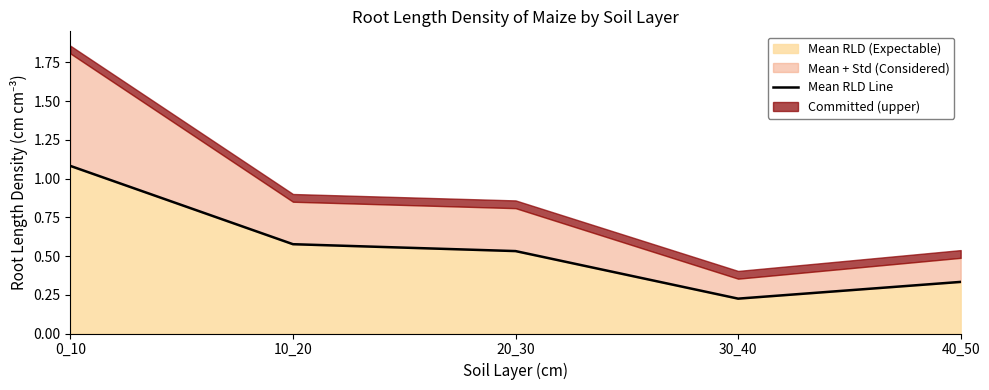

Rank the categories by value from highest to lowest.

0_10, 10_20, 20_30, 40_50, 30_40